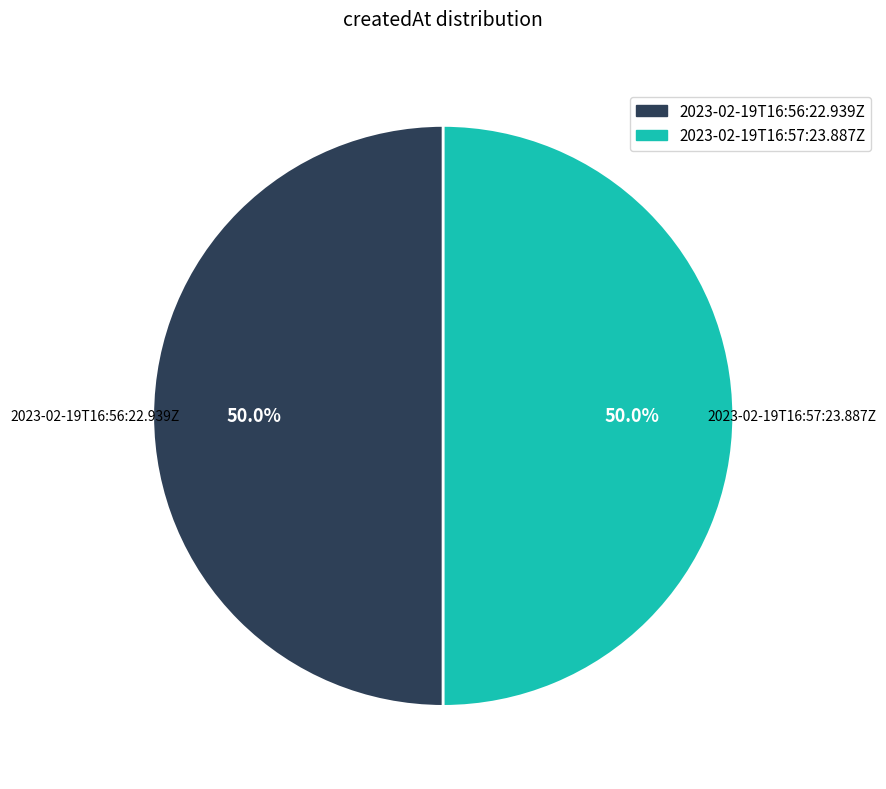

How many slices are in this pie chart?

2